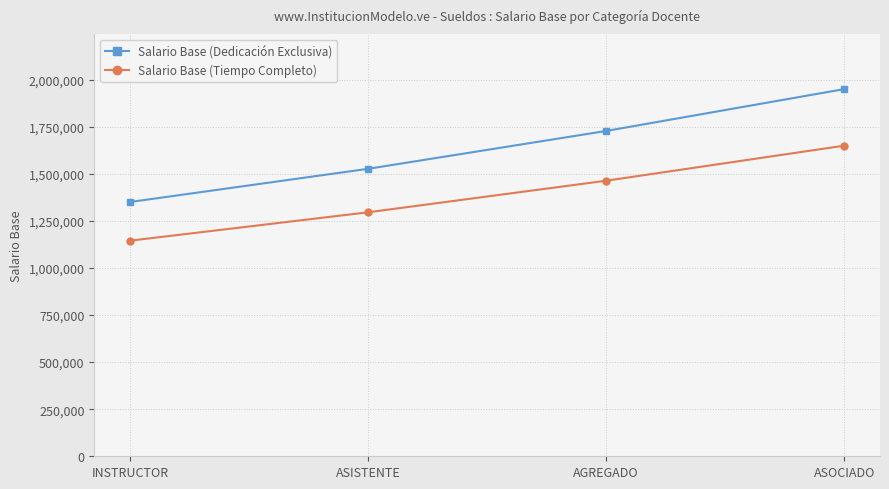

List the labels in order of Salario Base (Tiempo Completo) value, smallest first.

INSTRUCTOR, ASISTENTE, AGREGADO, ASOCIADO